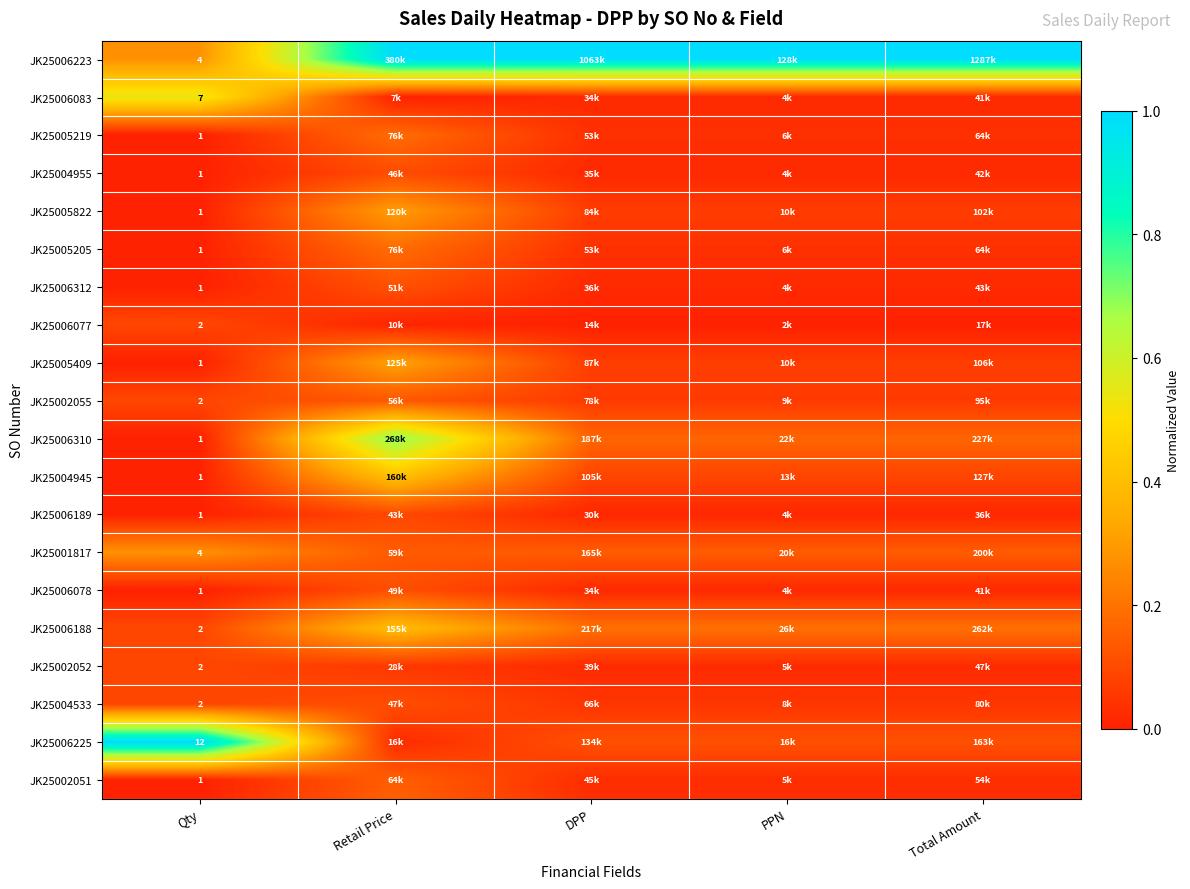

List the series in order of their peak value, highest first.

JK25006223, JK25006225, JK25006310, JK25006083, JK25004945, JK25006188, JK25005409, JK25005822, JK25001817, JK25005219, JK25005205, JK25002051, JK25002055, JK25006312, JK25006078, JK25004533, JK25004955, JK25006189, JK25006077, JK25002052